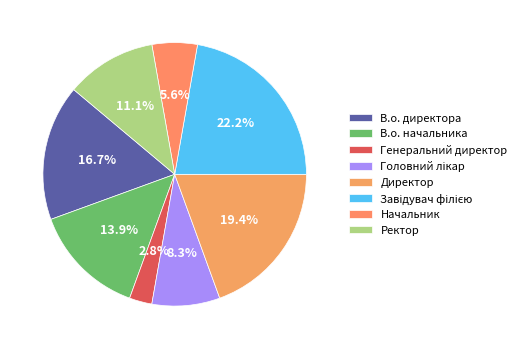

Which slice is the smallest?

Генеральний директор